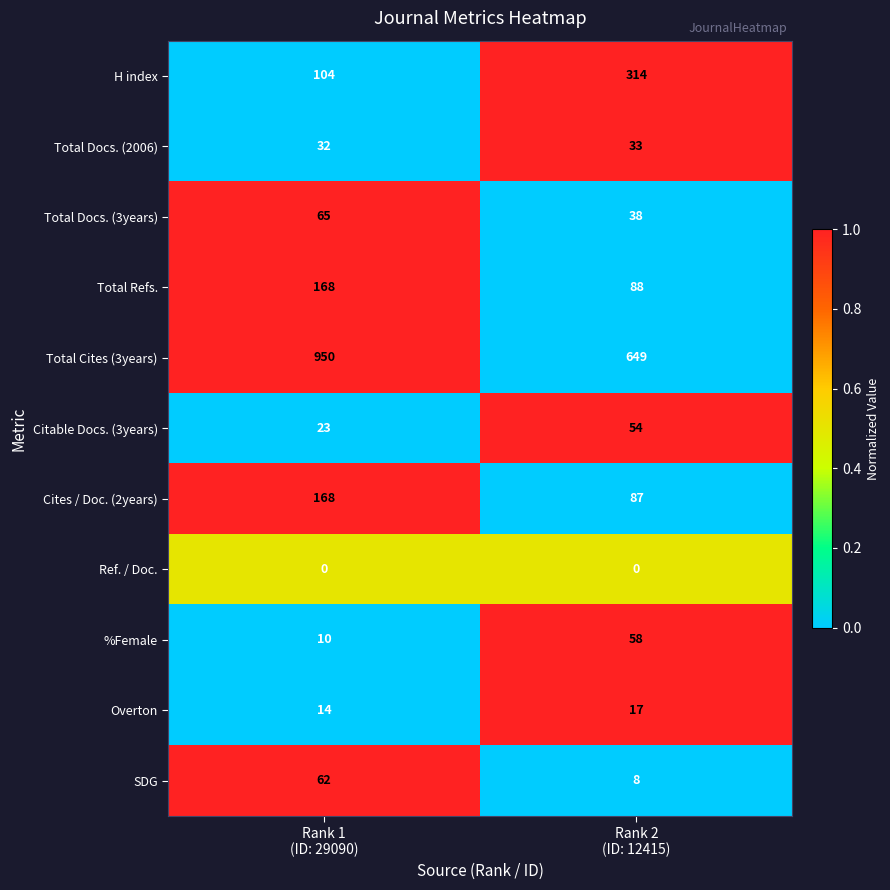

What is the greatest value displayed?

950